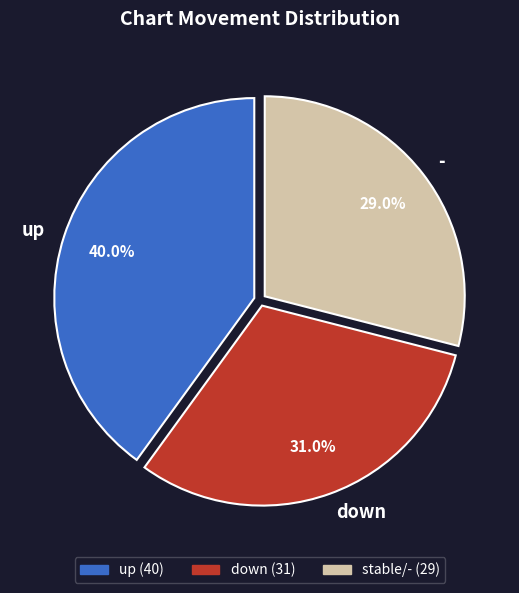

The up slice represents 40% of the pie. True or false?

True